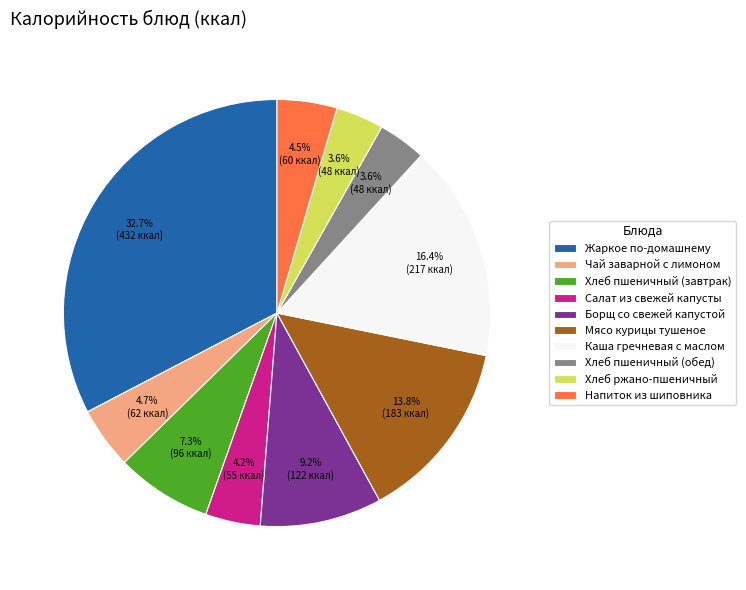

Do Хлеб пшеничный (обед) and Чай заварной с лимоном together represent more than half of the pie?

No